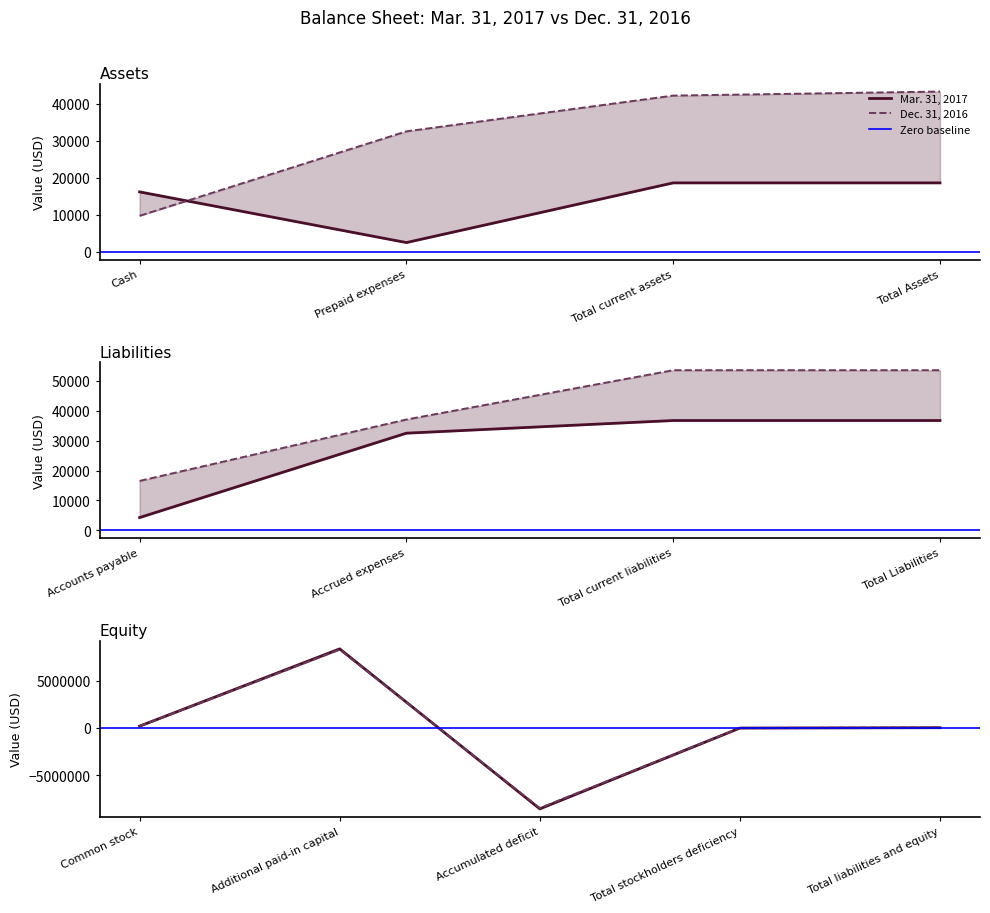

Is the value of Mar. 31, 2017 at Accrued expenses greater than the value of Dec. 31, 2016 at Total stockholders deficiency?

Yes